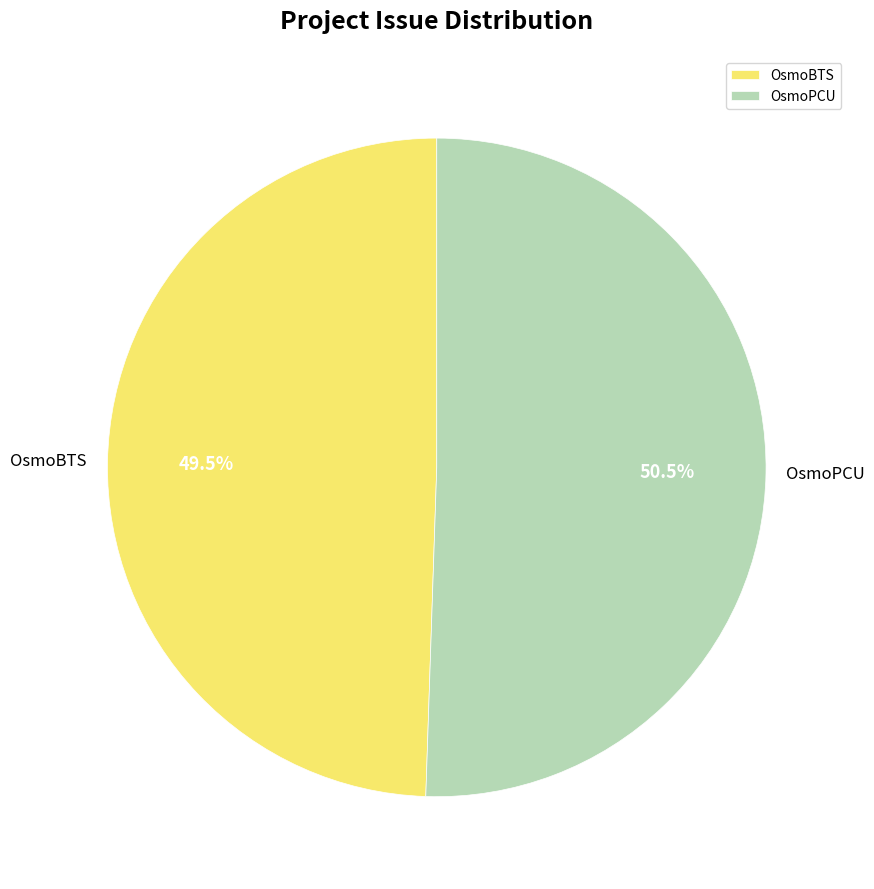

What is the largest slice in the pie chart?

OsmoPCU